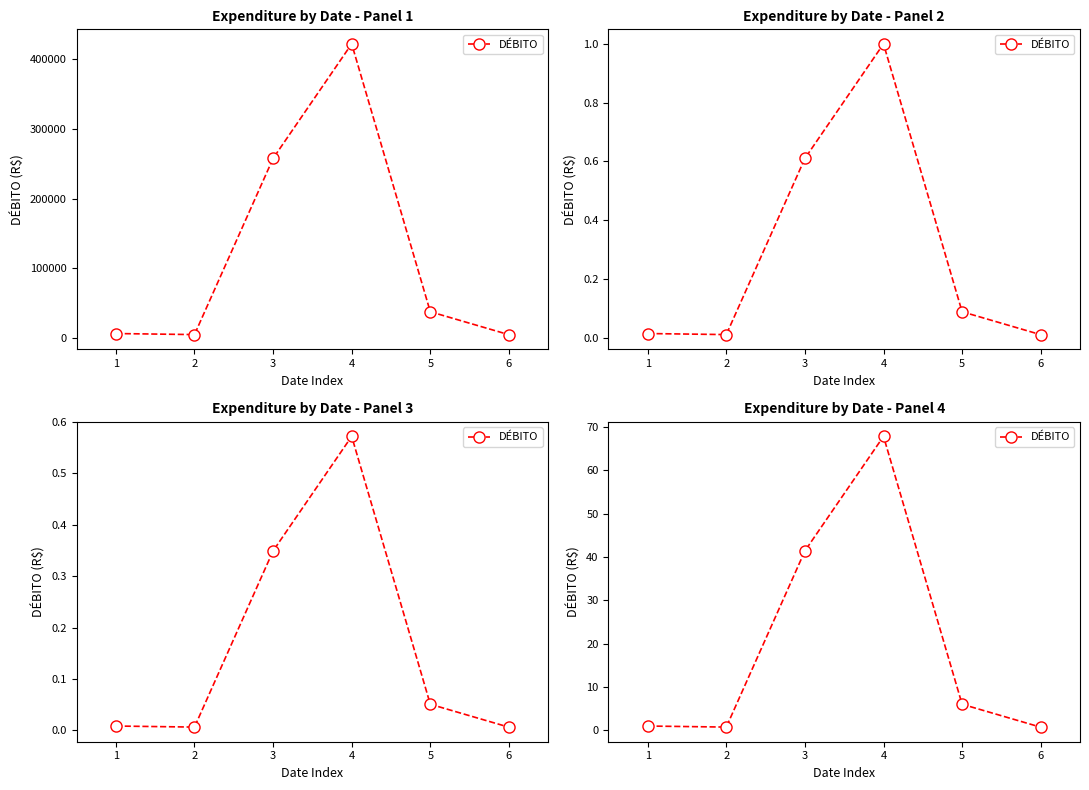

What is the difference between the values at 6 and 3?

40.7